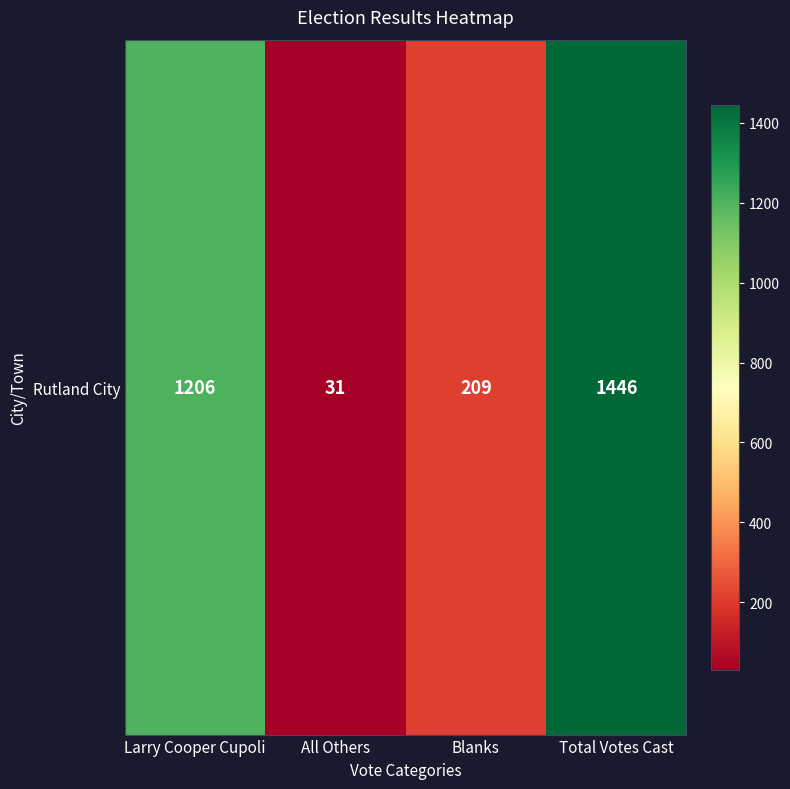

List the labels in order of value, largest first.

Total Votes Cast, Larry Cooper Cupoli, Blanks, All Others